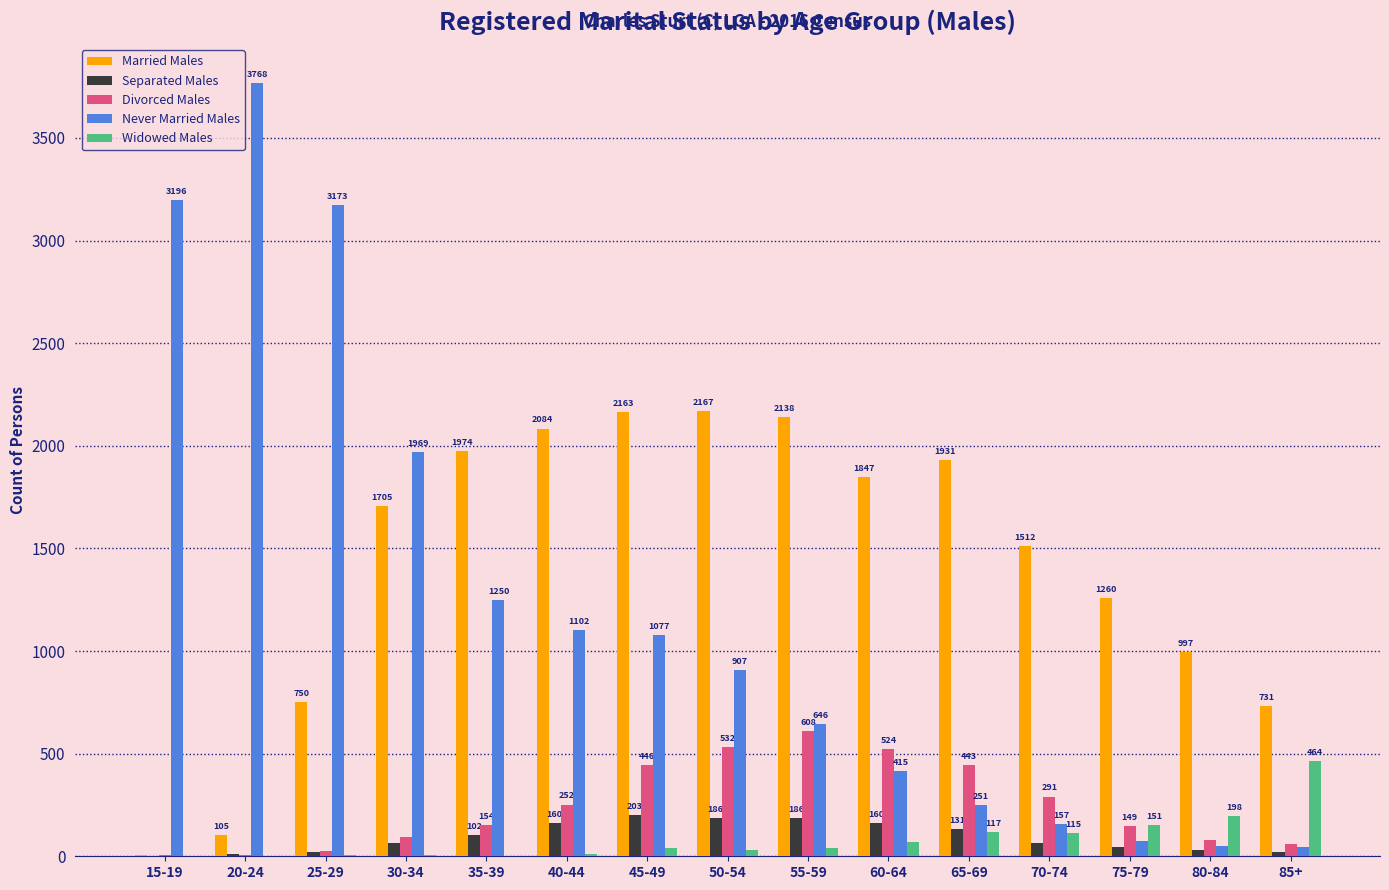

Reading right to left, list all the values displayed in this chart.

Married Males: 85+=731	80-84=997	75-79=1260	70-74=1512	65-69=1931	60-64=1847	55-59=2138	50-54=2167	45-49=2163	40-44=2084	35-39=1974	30-34=1705	25-29=750	20-24=105	15-19=7
Separated Males: 85+=22	80-84=30	75-79=45	70-74=65	65-69=131	60-64=160	55-59=186	50-54=186	45-49=203	40-44=160	35-39=102	30-34=66	25-29=22	20-24=12	15-19=0
Divorced Males: 85+=58	80-84=81	75-79=149	70-74=291	65-69=443	60-64=524	55-59=608	50-54=532	45-49=446	40-44=252	35-39=154	30-34=96	25-29=25	20-24=8	15-19=4
Never Married Males: 85+=46	80-84=50	75-79=75	70-74=157	65-69=251	60-64=415	55-59=646	50-54=907	45-49=1077	40-44=1102	35-39=1250	30-34=1969	25-29=3173	20-24=3768	15-19=3196
Widowed Males: 85+=464	80-84=198	75-79=151	70-74=115	65-69=117	60-64=71	55-59=42	50-54=29	45-49=40	40-44=9	35-39=3	30-34=7	25-29=5	20-24=0	15-19=0